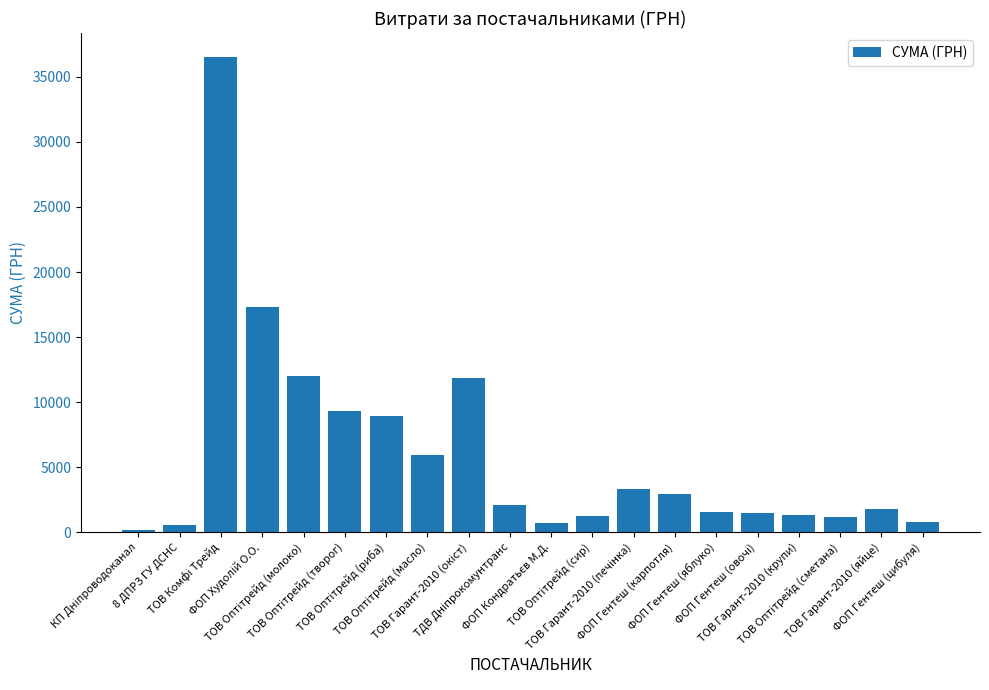

What is the greatest value displayed?

36547.0